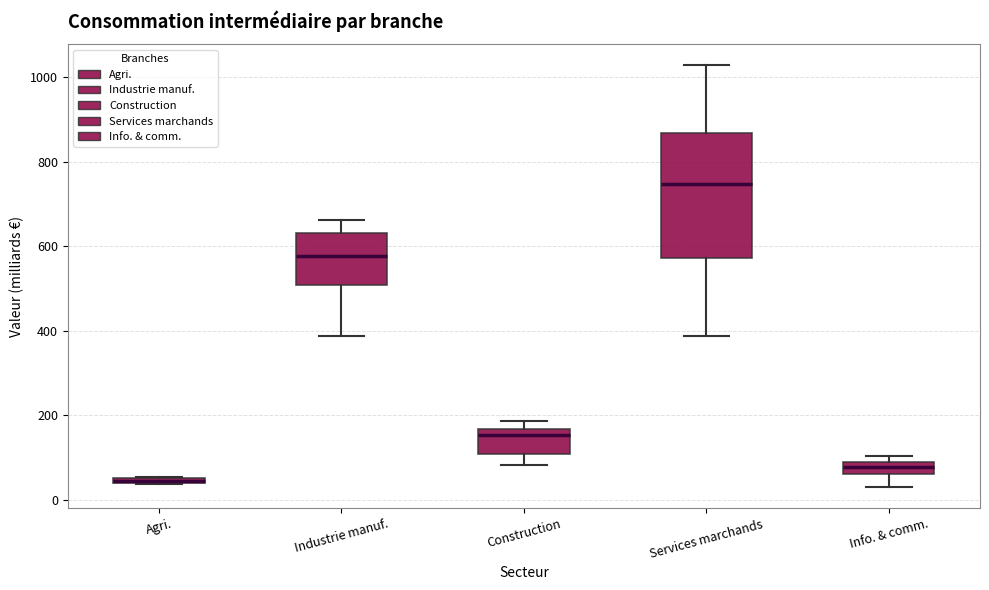

Which box is the tallest, from its lower edge to its upper edge?

Services marchands